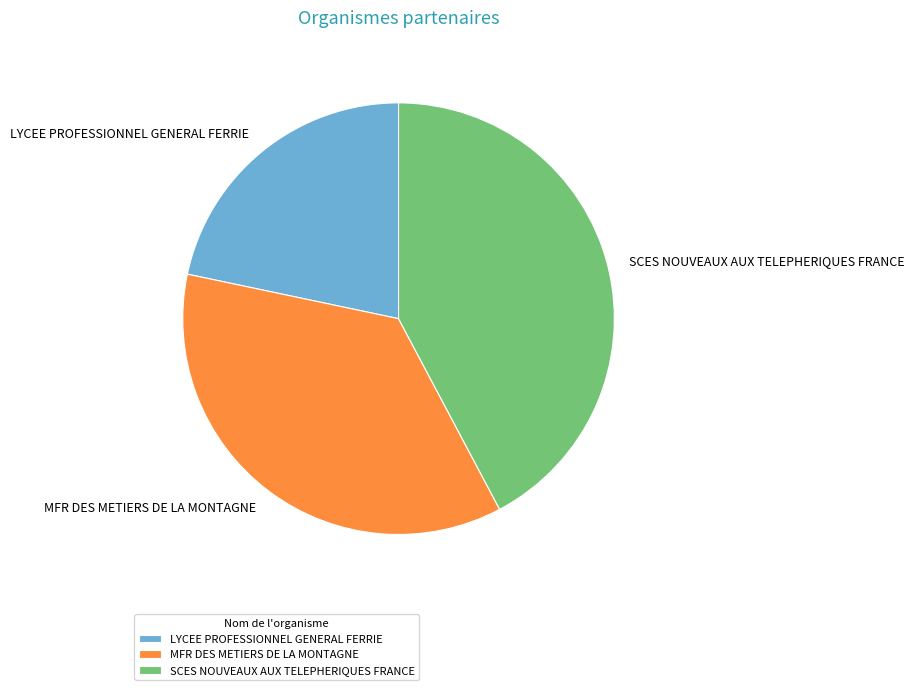

Which category has the biggest portion of the pie?

SCES NOUVEAUX AUX TELEPHERIQUES FRANCE